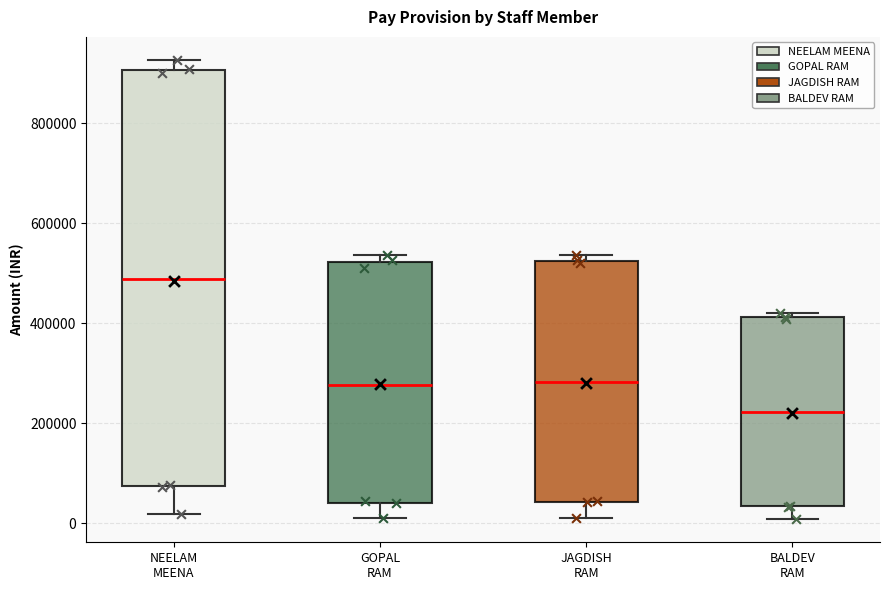

Where does the median line of the box for GOPAL RAM sit on the y-axis? The values are not printed on the chart, so give them approximately, as read against the axis.

280000